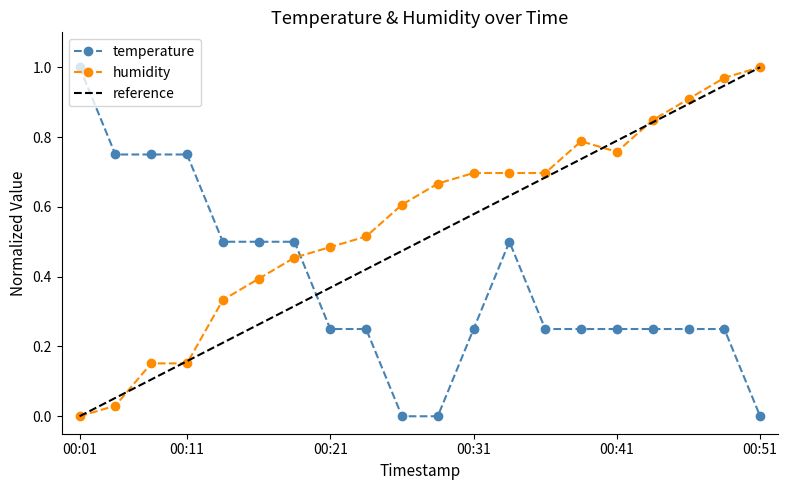

Which series has the largest range (max minus min)?

temperature